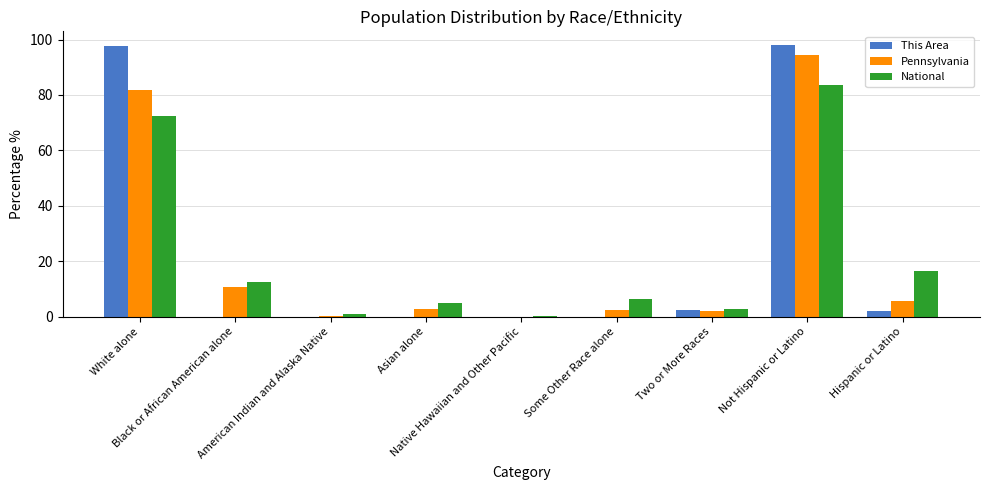

What is the maximum value shown in the chart?

98.1